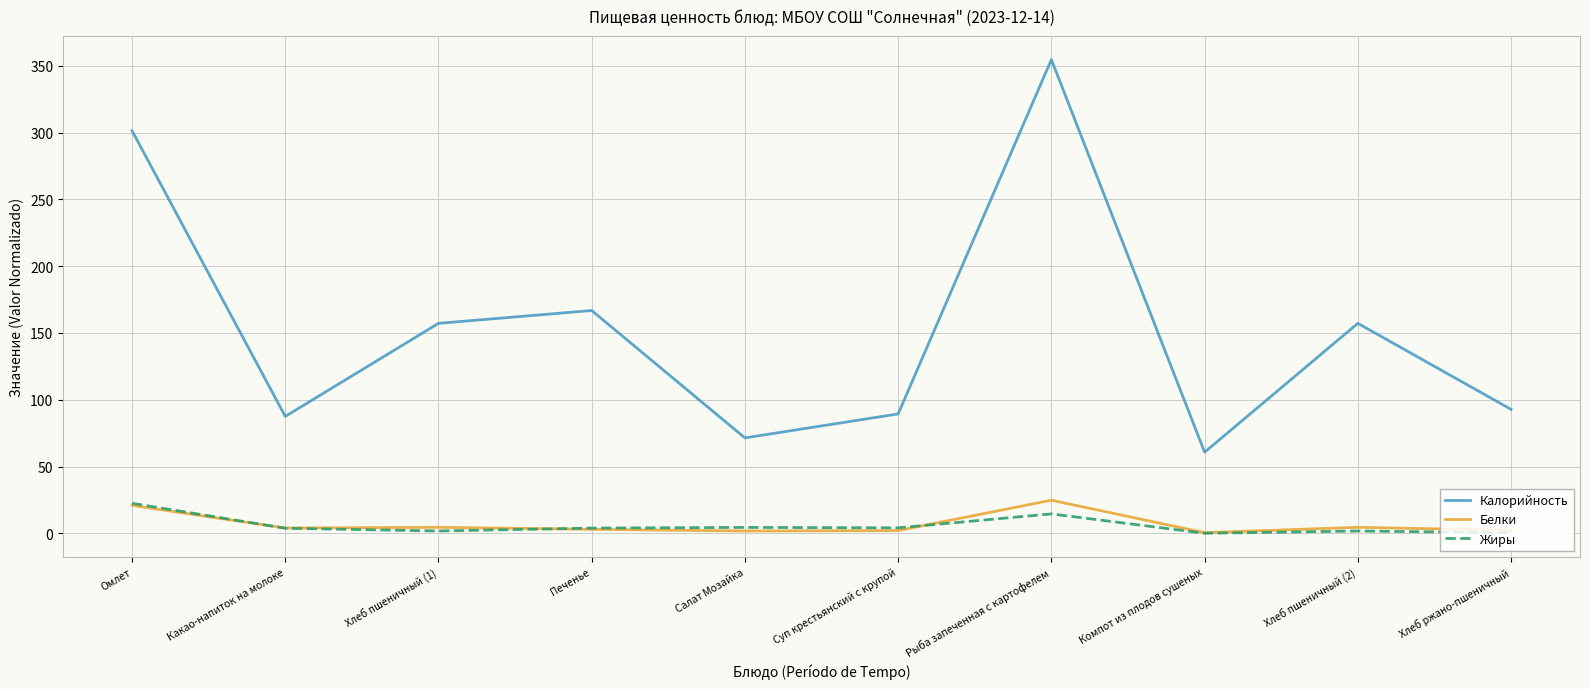

In Жиры, how many points are lower than both neighbors (excluding endpoints)?

3